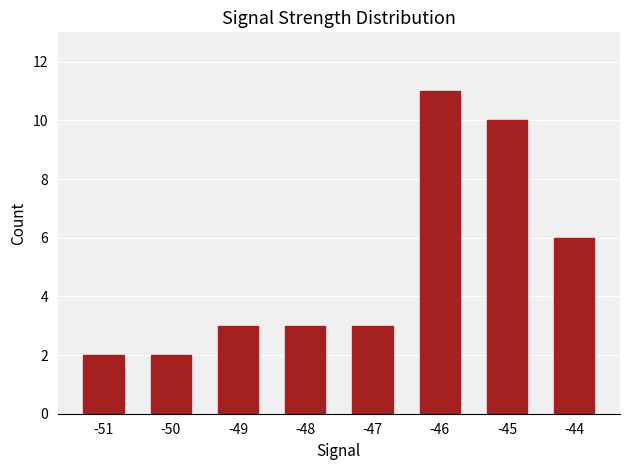

Does the chart contain any negative values?

No